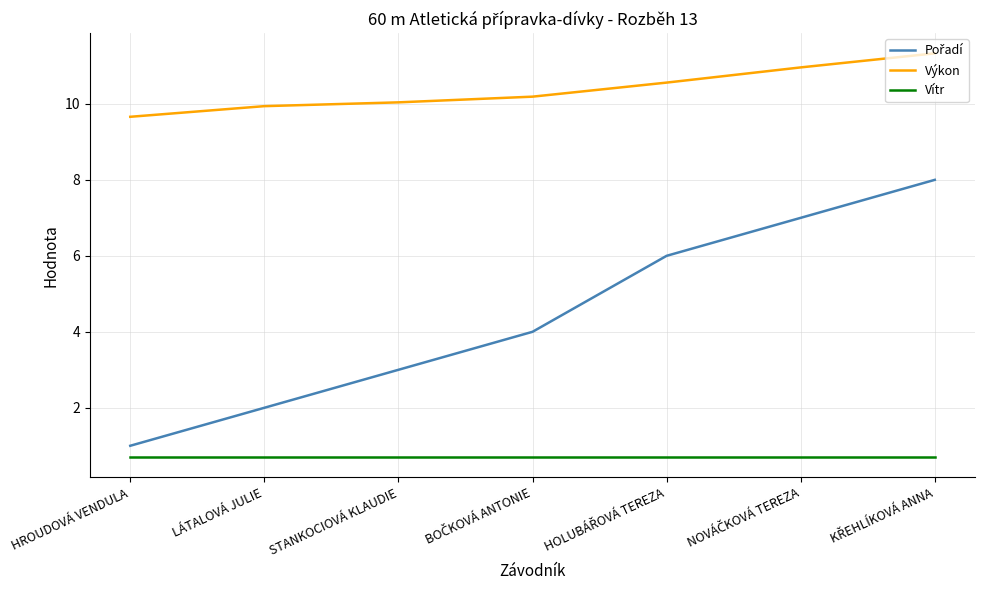

What is the smallest value displayed?

0.7